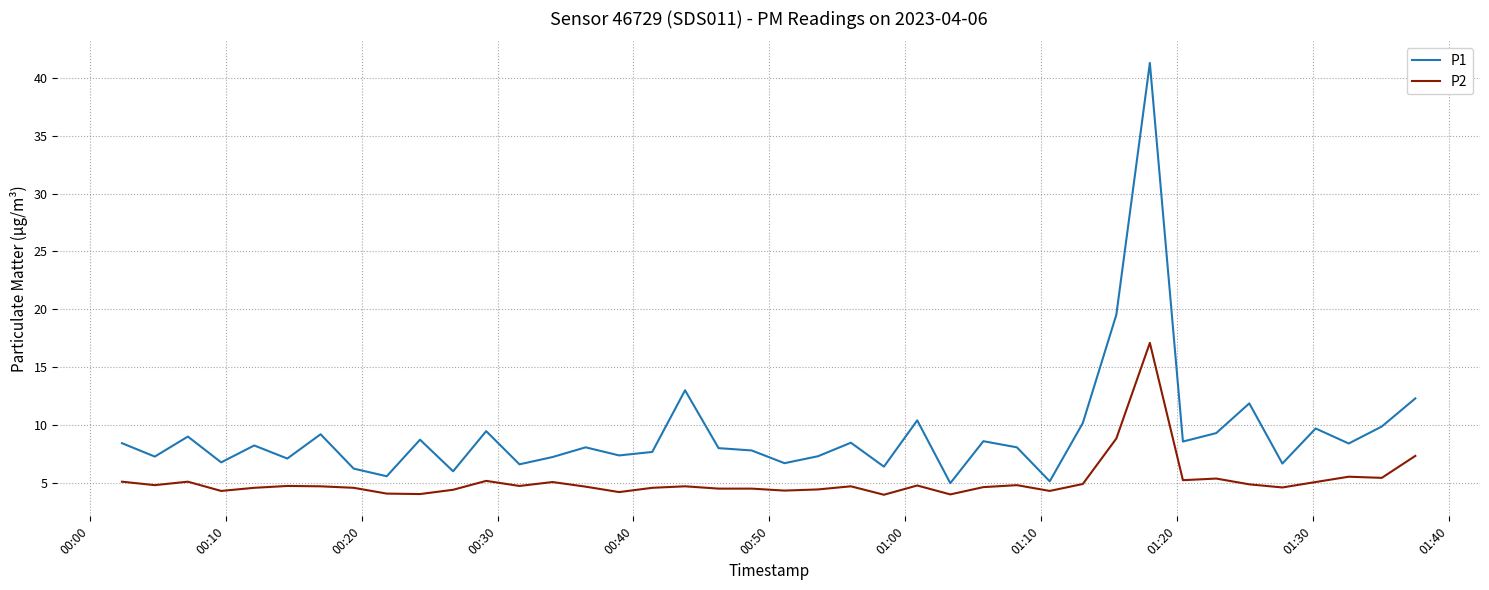

Which series has the widest spread of values?

P1